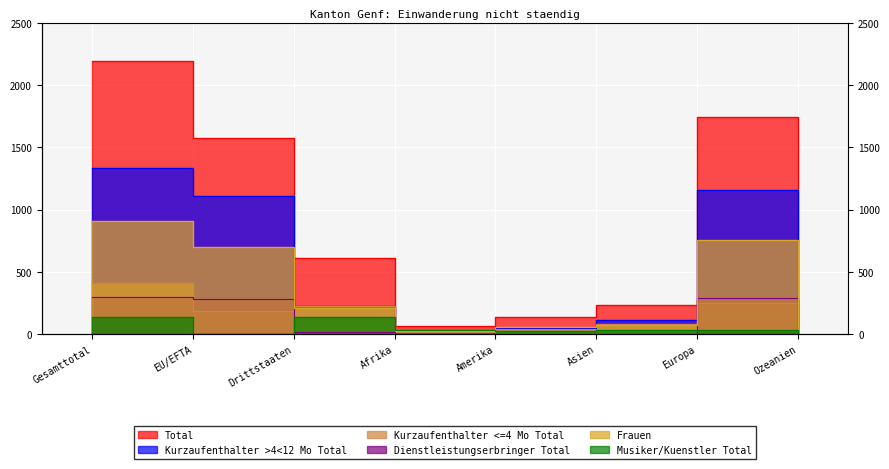

Where does the Total series first go above 612?

Gesamttotal